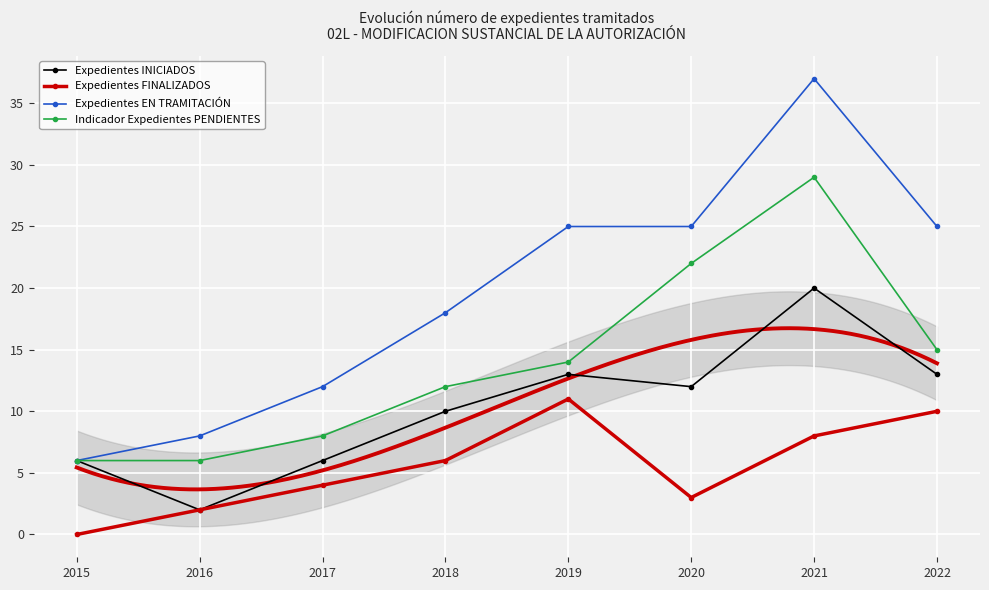

What is the greatest value displayed?

37